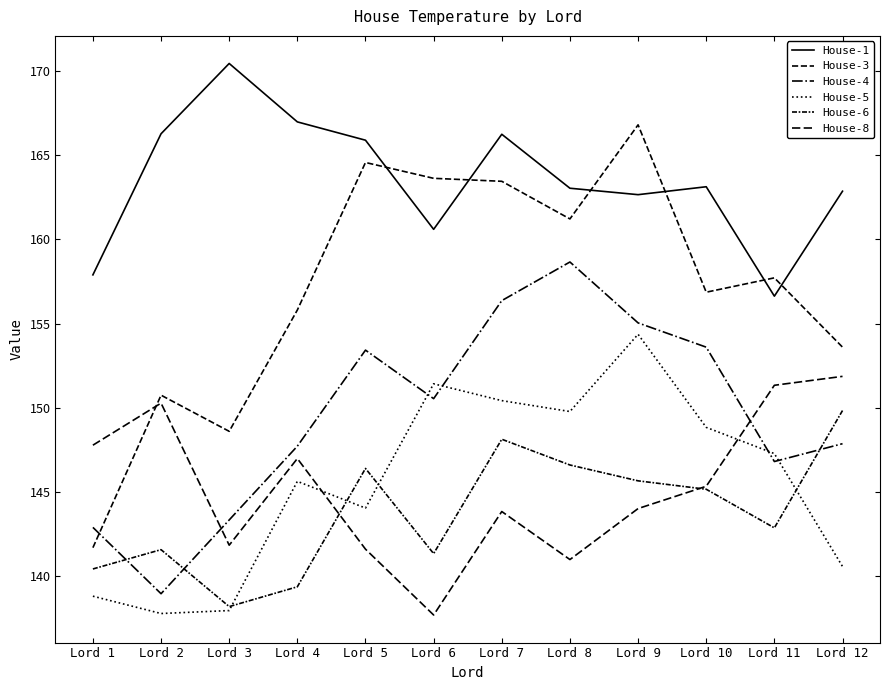

List the labels in order of House-3 value, largest first.

Lord 9, Lord 5, Lord 6, Lord 7, Lord 8, Lord 11, Lord 10, Lord 4, Lord 12, Lord 2, Lord 3, Lord 1